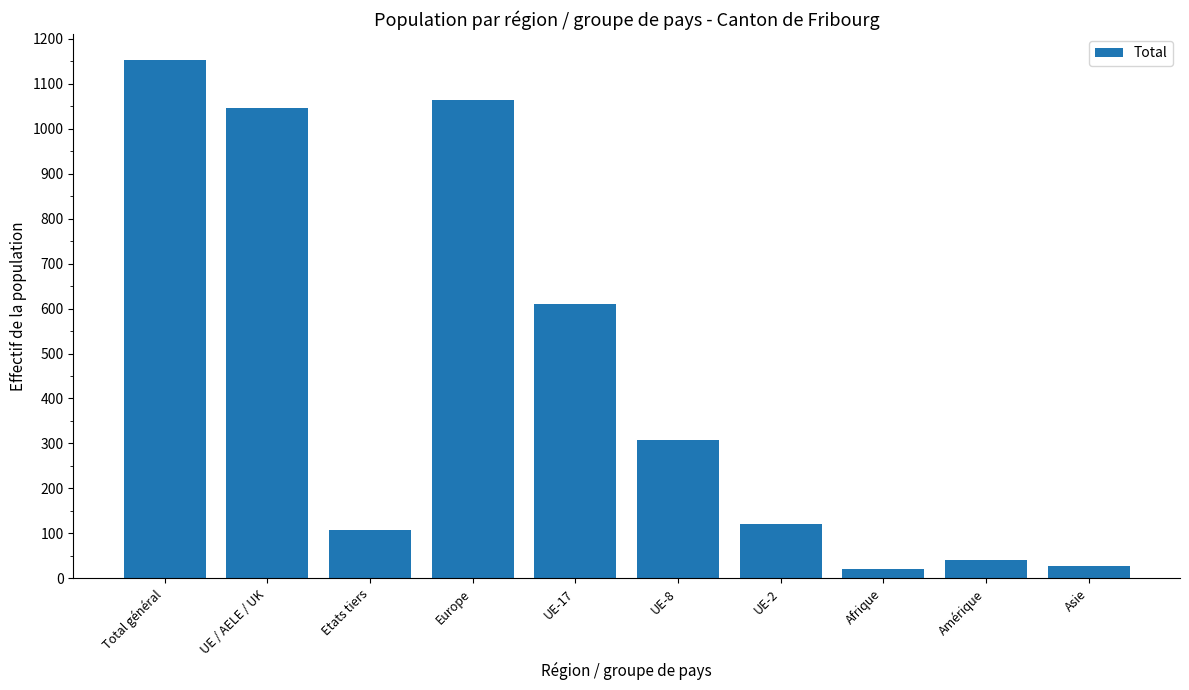

Between Etats tiers and Total général, which is larger?

Total général